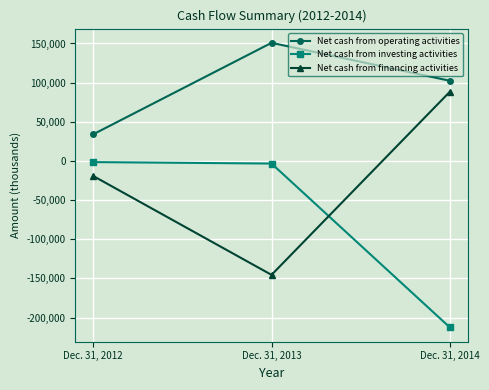

What is the total value across all series at Dec. 31, 2014?

-21880